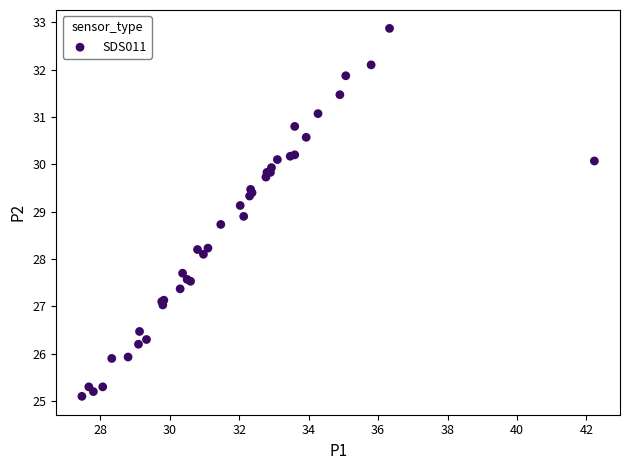

What Y value in the scatter plot is closest to 28?

28.1